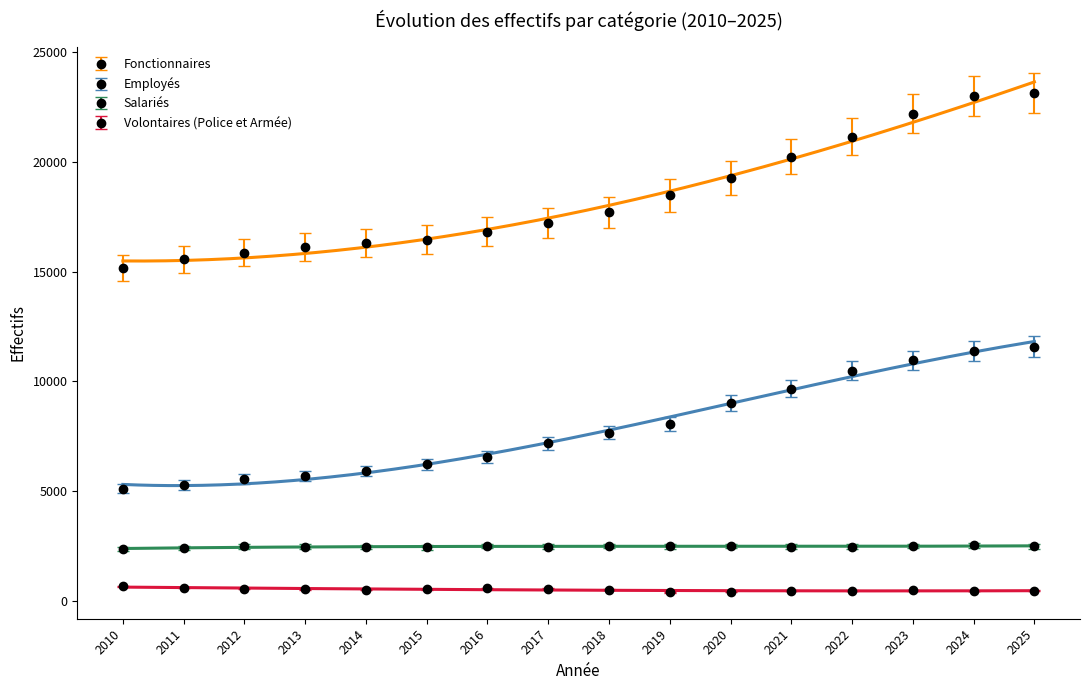

List the labels in order of Fonctionnaires value, largest first.

2025, 2024, 2023, 2022, 2021, 2020, 2019, 2018, 2017, 2016, 2015, 2014, 2013, 2012, 2011, 2010